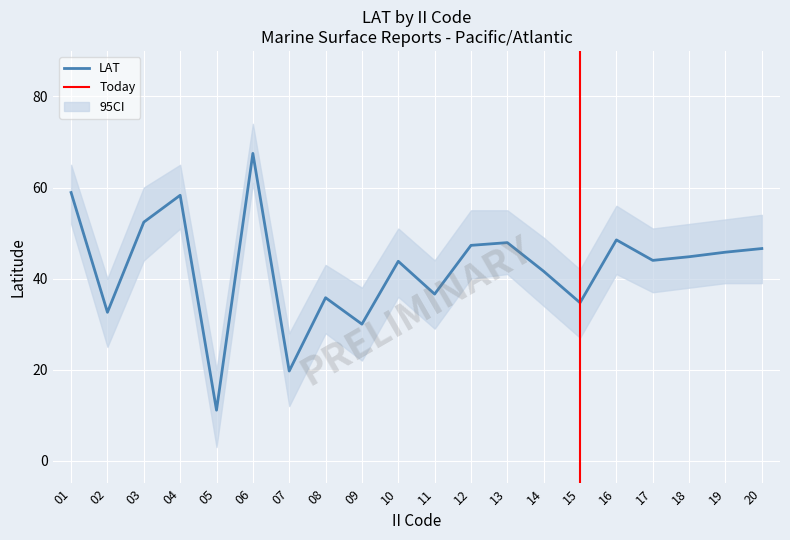

Read the LAT value at 09.

30.0